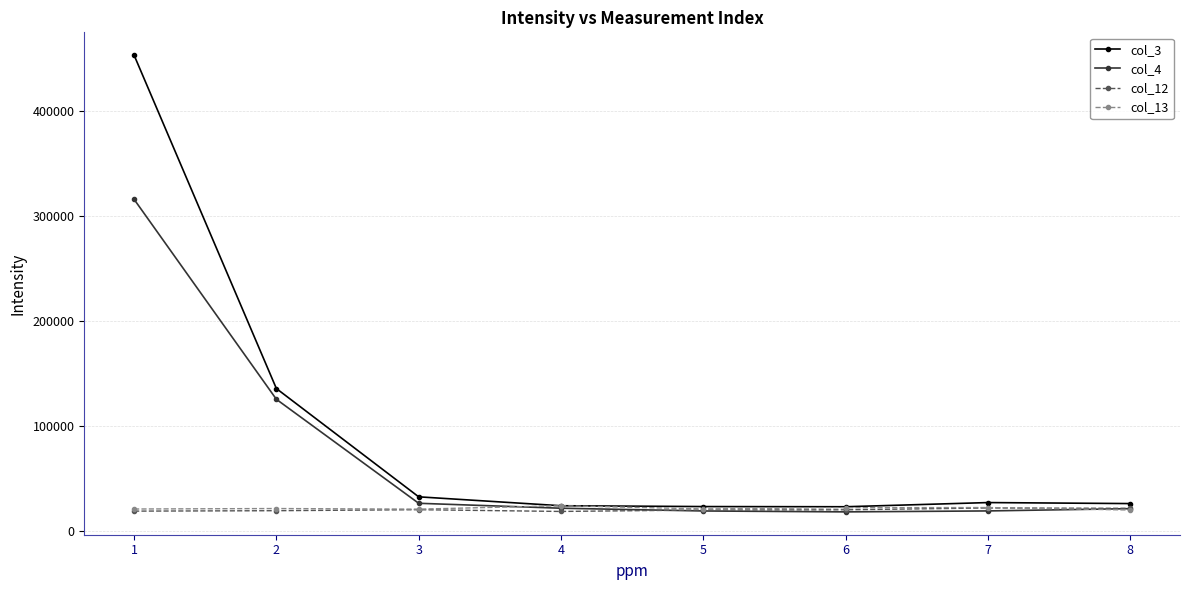

Is this an area chart (filled region under the line)?

No